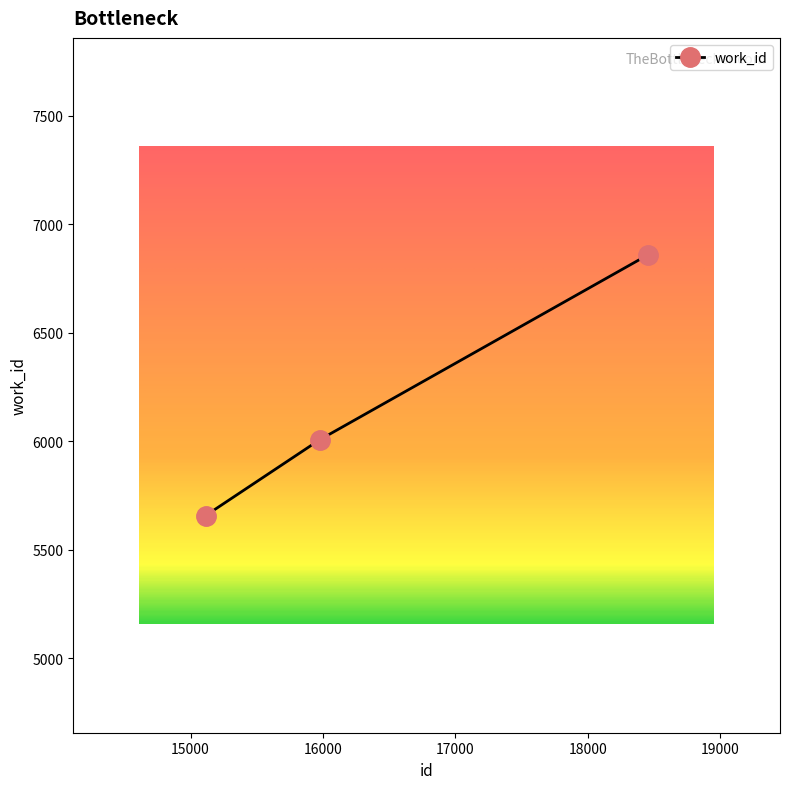

How many values are below 6007?

1